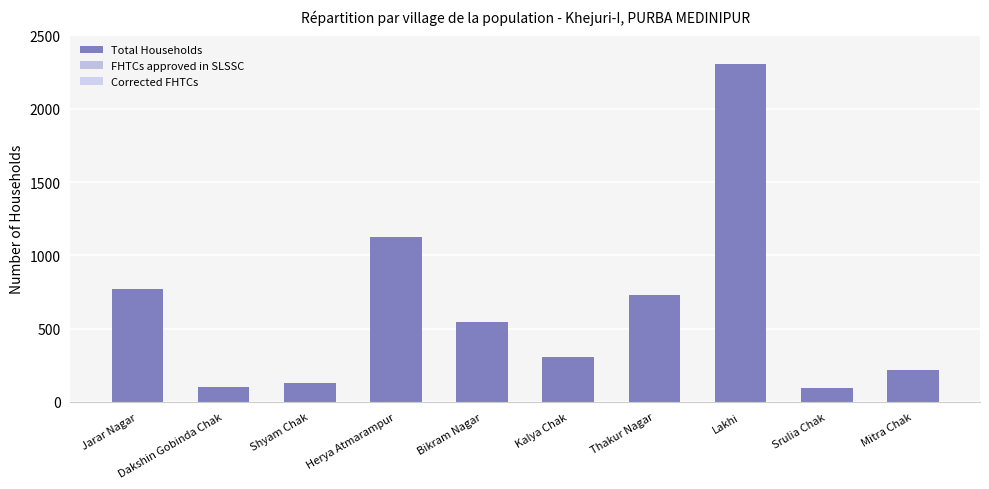

How many series are shown in this chart?

1